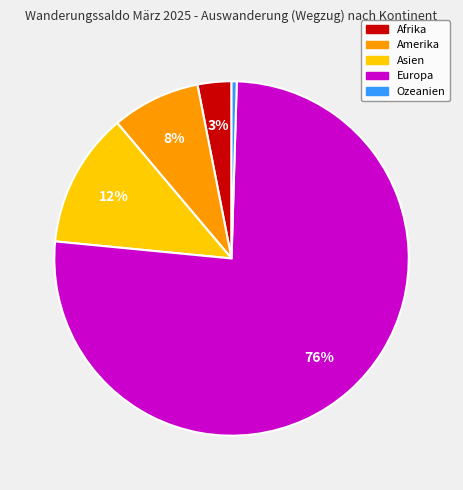

Between Europa and Afrika, which is larger?

Europa